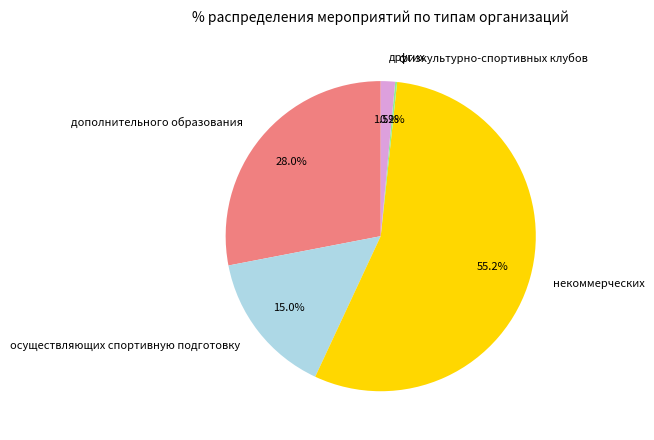

Which slice is the largest?

некоммерческих